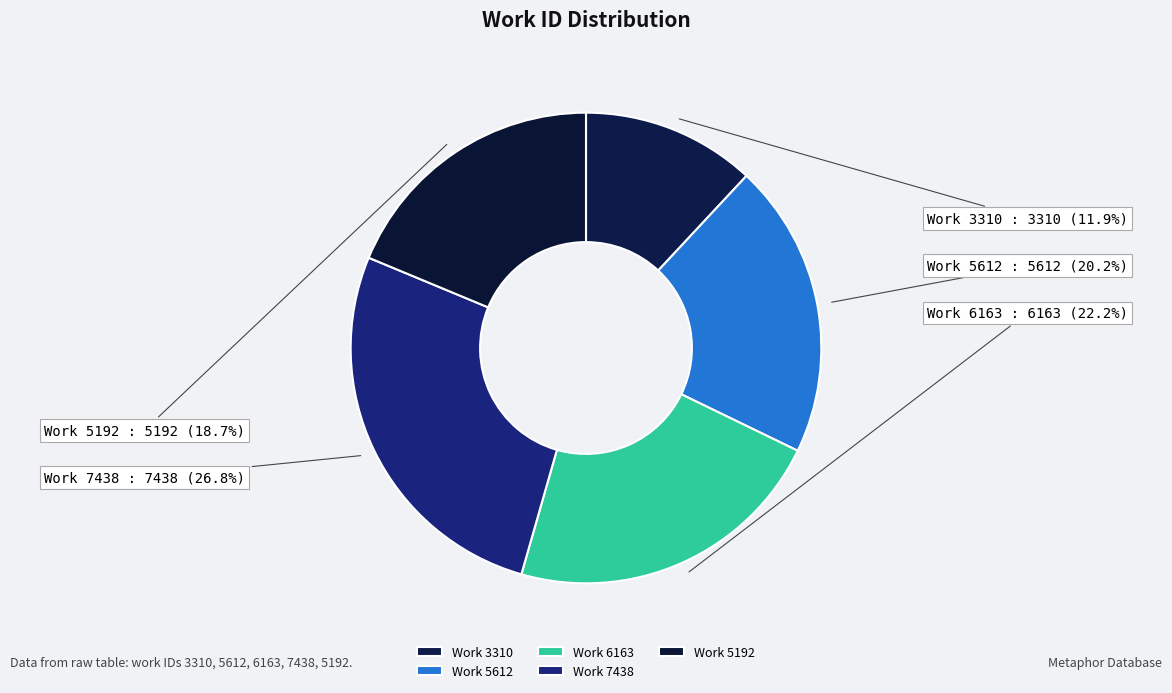

Count the number of slices in the pie.

5